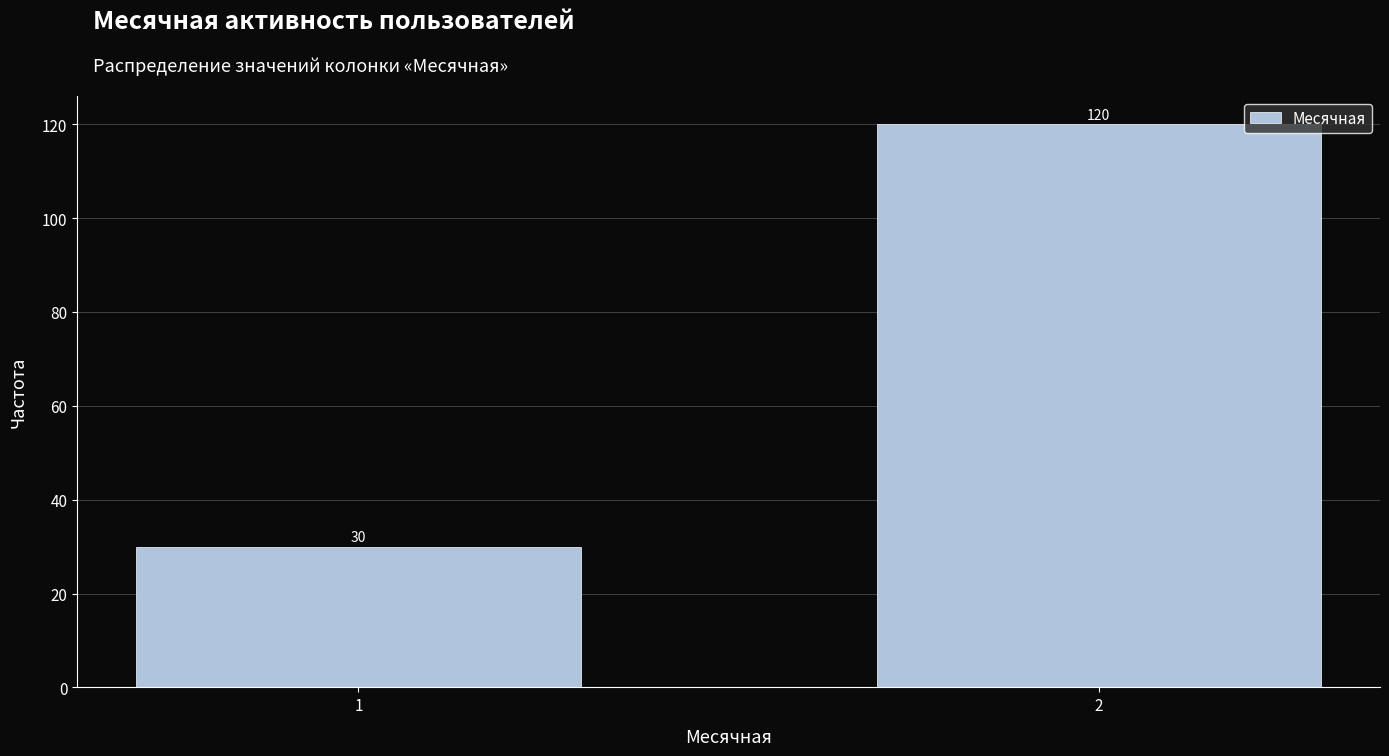

Reading left to right, transcribe all the data shown in this chart.

30	120